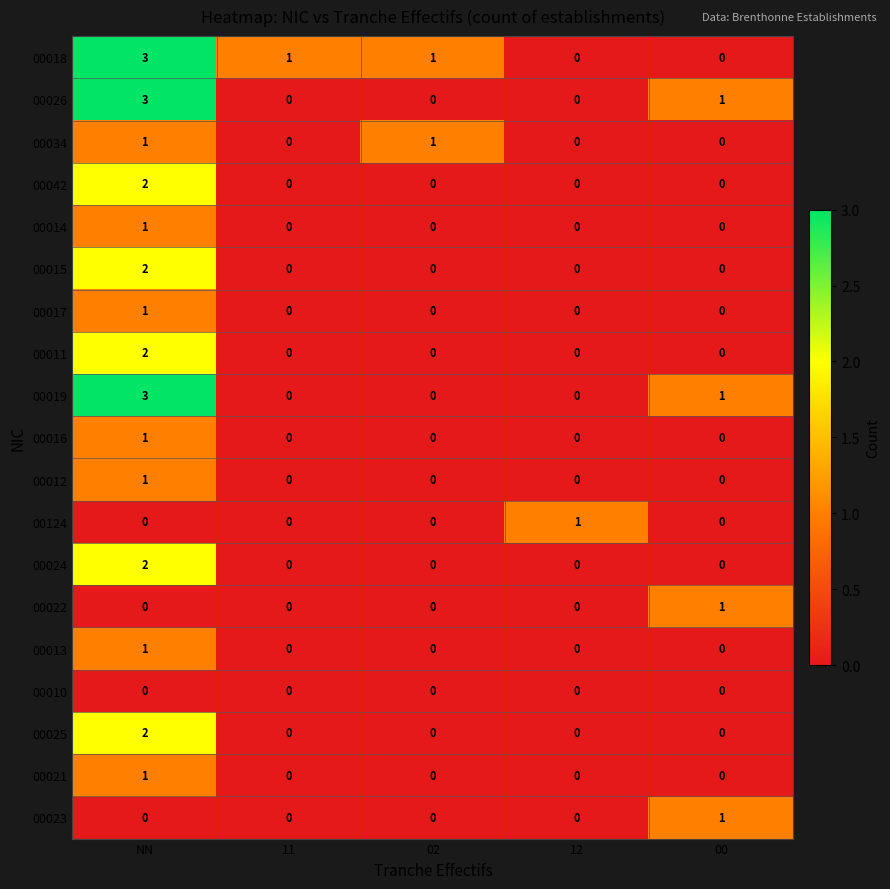

How many 00034 values are between 0 and 1?

5